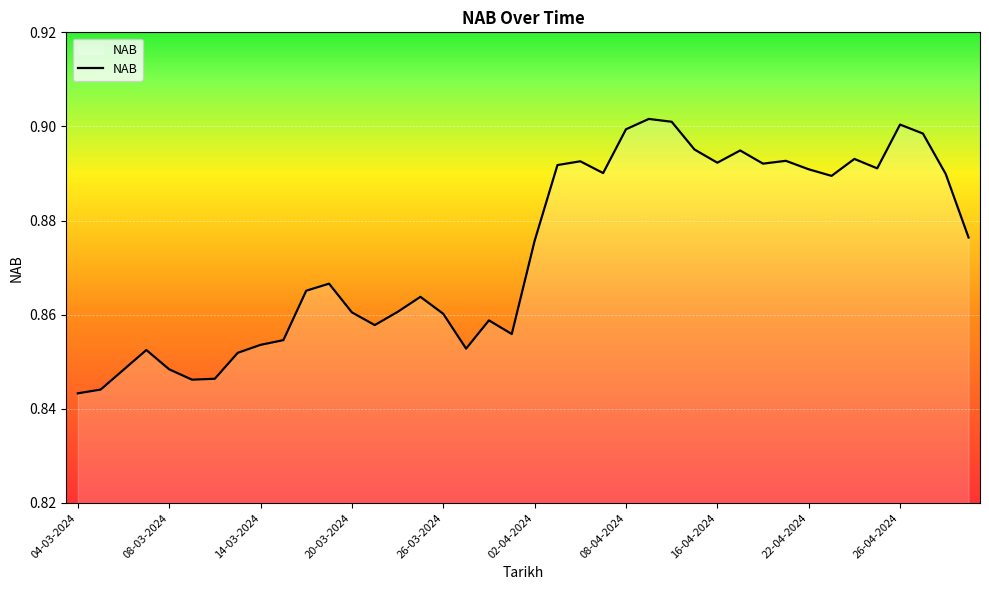

Reading right to left, extract all data points from this chart.

0.9	0.9	0.9	0.9	0.9	0.9	0.9	0.9	0.9	0.9	0.9	0.9	0.9	0.9	0.9	0.9	0.9	0.9	0.9	0.9	0.9	0.9	0.9	0.9	0.9	0.9	0.9	0.9	0.9	0.9	0.9	0.9	0.9	0.8	0.8	0.8	0.9	0.8	0.8	0.8